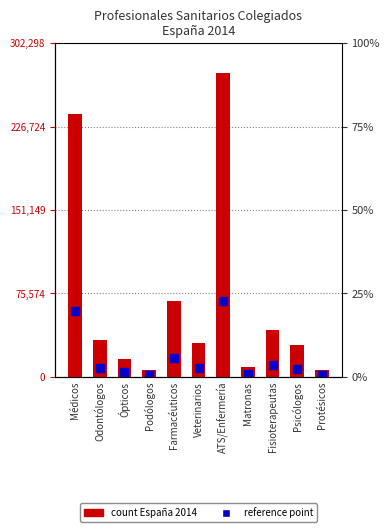

Is the value of España 2014 at Psicólogos greater than the value of Ref. point at Psicólogos?

Yes